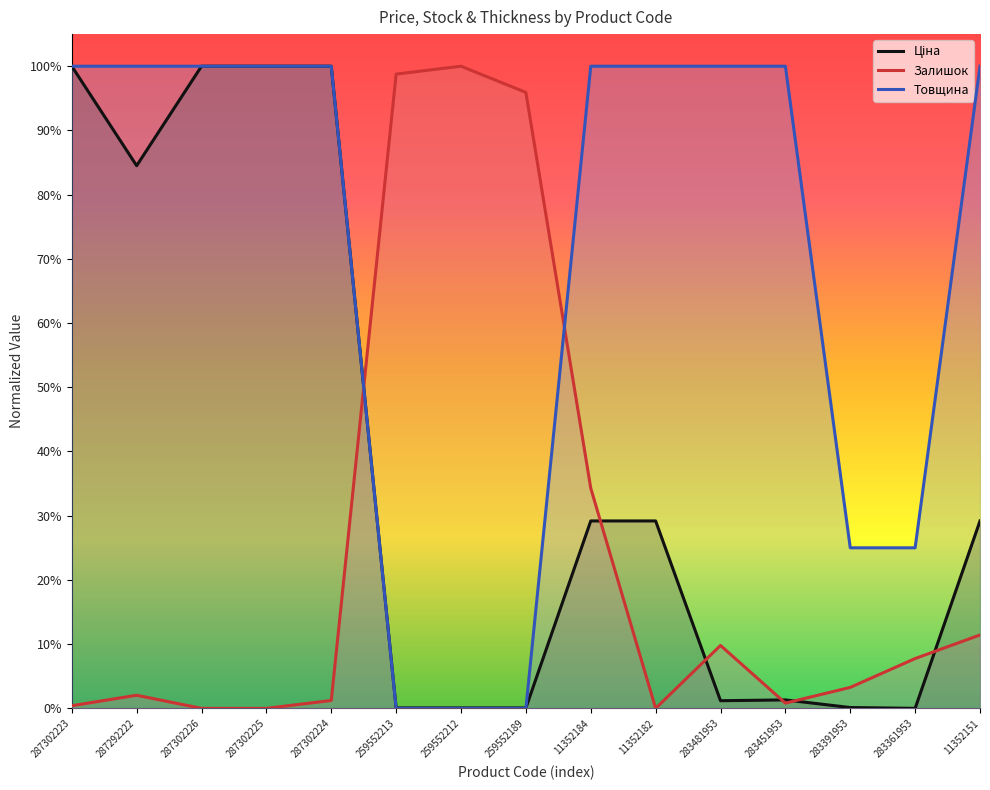

How many lines are shown in the chart?

3